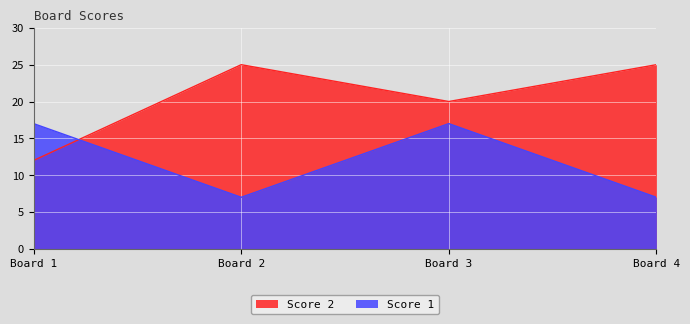

True or false: Score 1 has a value of 2 at Board 4.

False